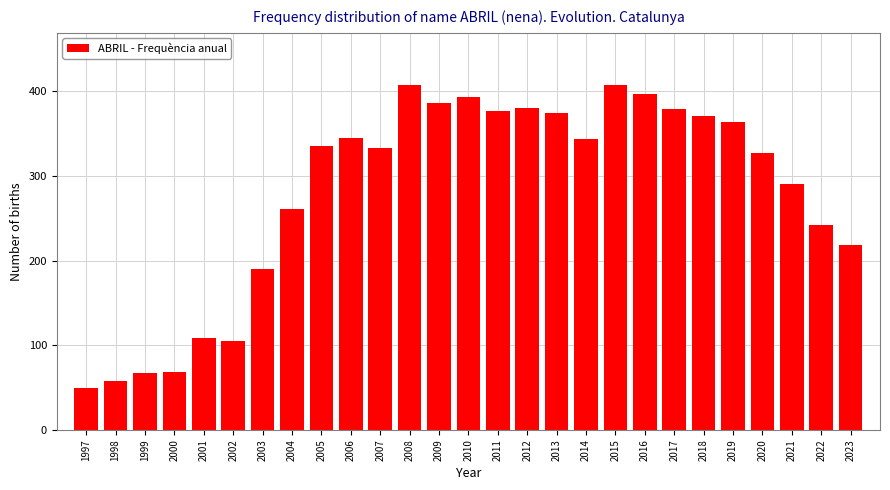

What is the maximum value shown in the chart?

408